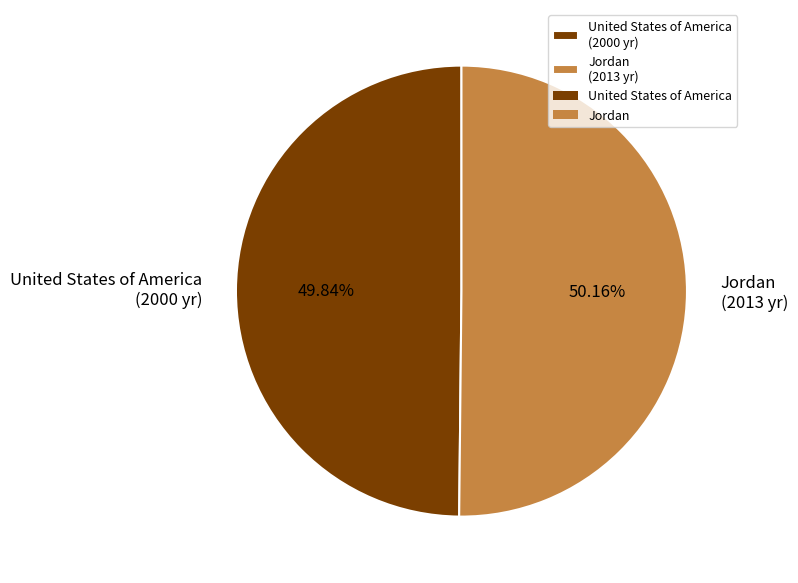

What percentage is NOT represented by United States of America?

50.2%